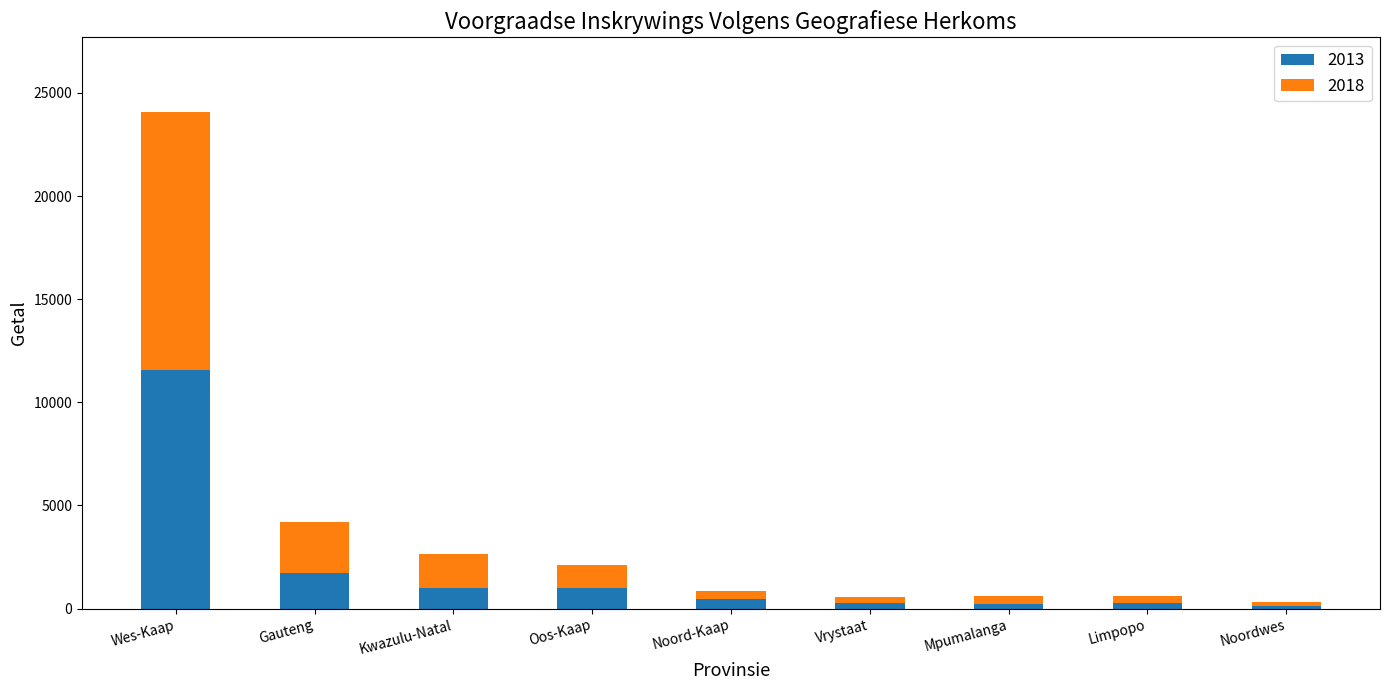

What is the total value across all series at Kwazulu-Natal?

2648